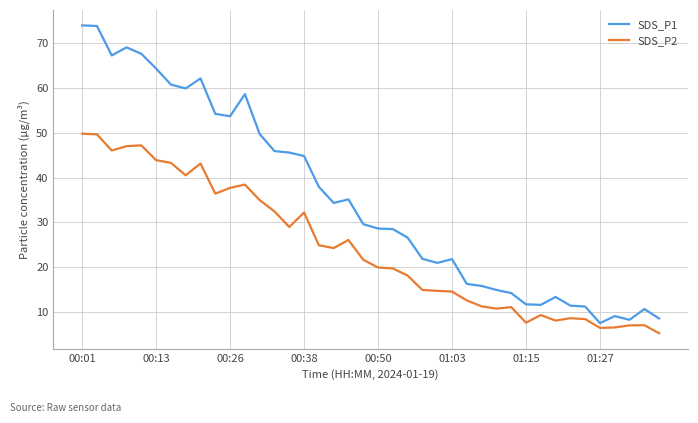

What are all the series names shown in the legend?

SDS_P1, SDS_P2